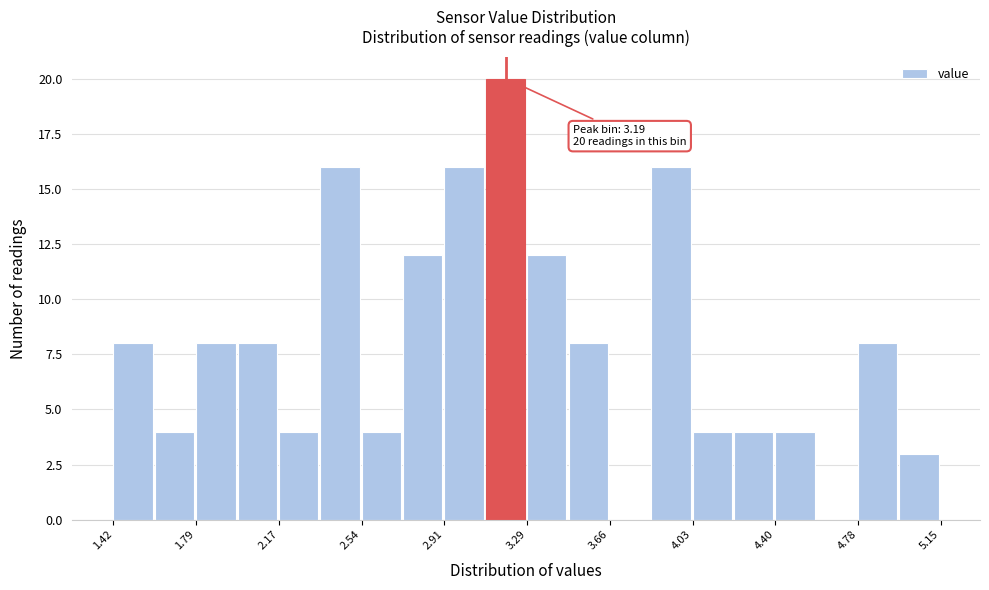

Read against the x-axis, roughly where is the centre of the tallest bar?

3.20